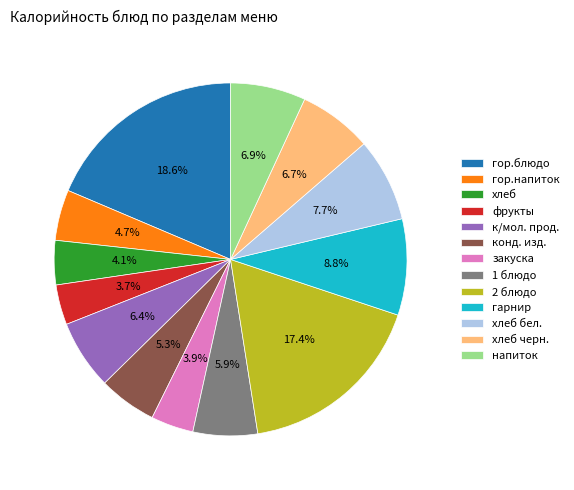

To the nearest percent, what portion does гарнир represent?

9%